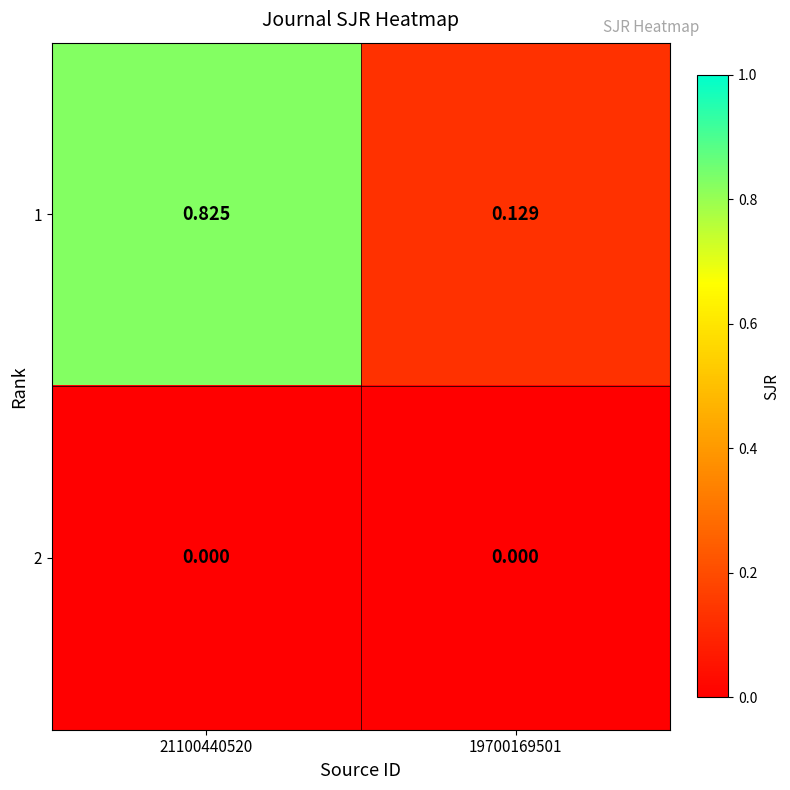

Is the value of 1 at 21100440520 greater than the value of 2 at 19700169501?

Yes